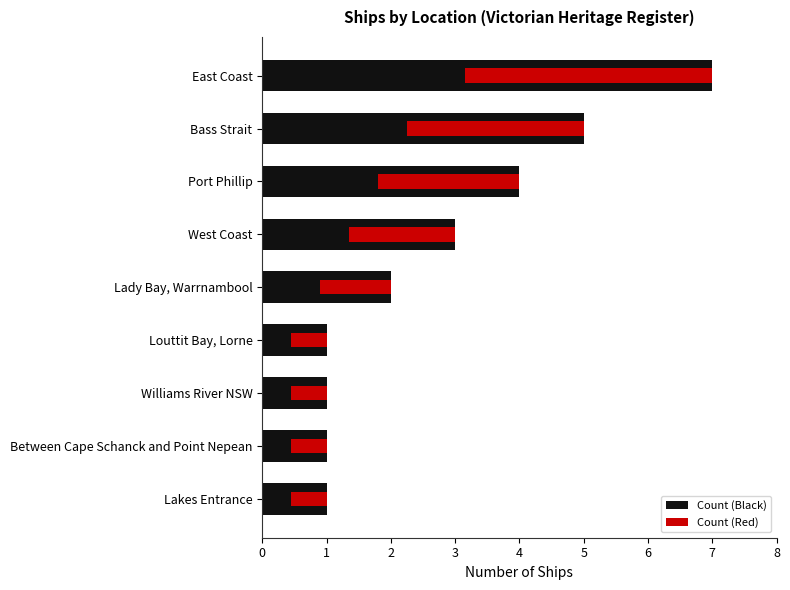

How many groups of bars are there?

9